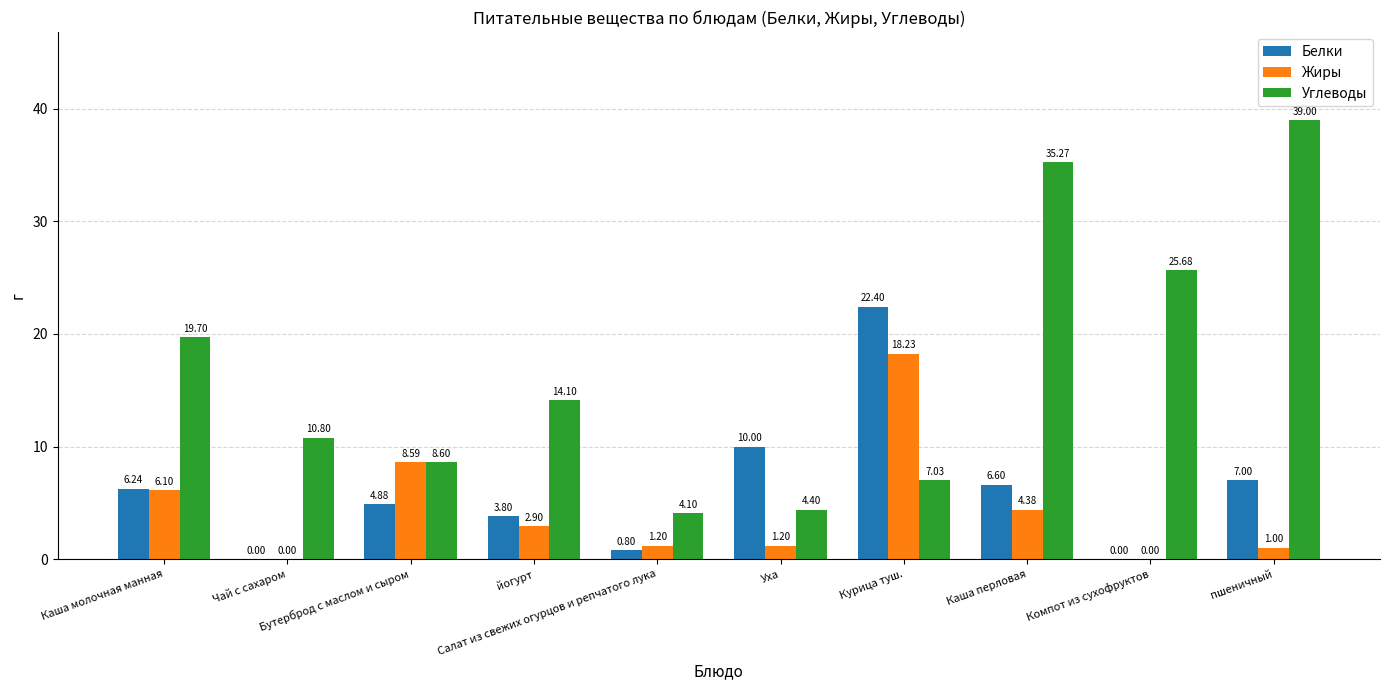

What is the sum of all Белки values?

61.7